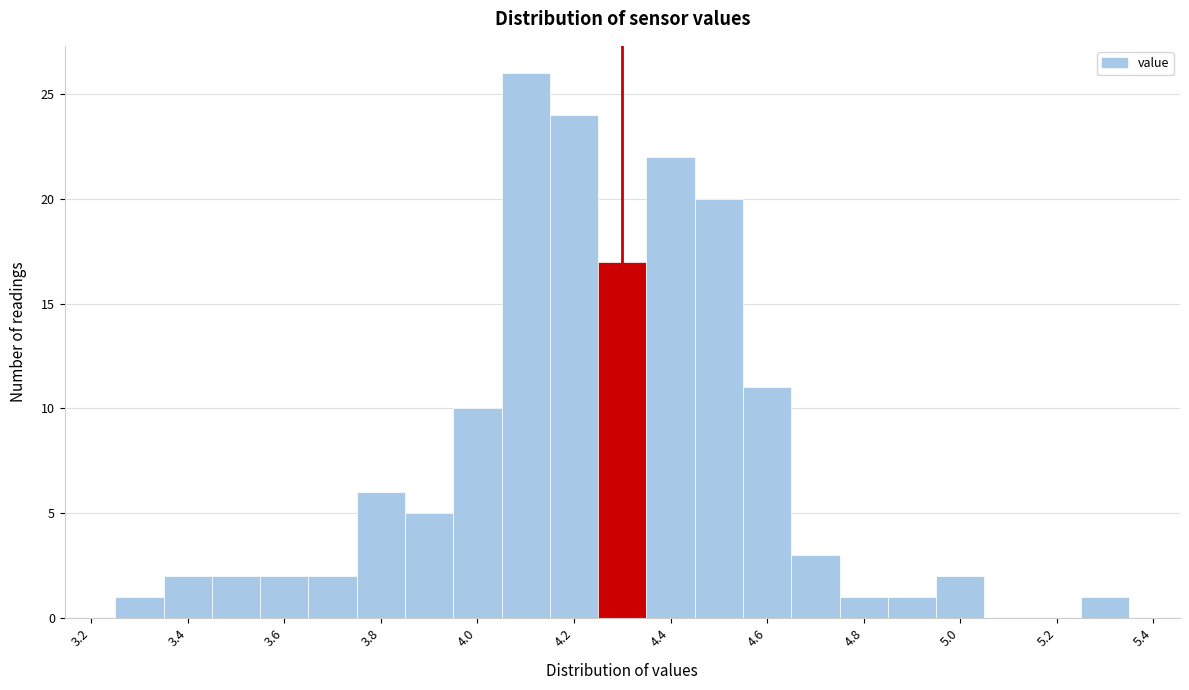

Reading left to right, list every bar in this chart as the range it spans on the x-axis followed by its height. Neither the bar edges nor the heights are printed on the chart, so give them approximately, as read against the axes.

3.25 to 3.35: 1
3.35 to 3.45: 2
3.45 to 3.55: 2
3.55 to 3.65: 2
3.65 to 3.75: 2
3.75 to 3.85: 6
3.85 to 3.95: 5
3.95 to 4.05: 10
4.05 to 4.15: 26
4.15 to 4.25: 24
4.25 to 4.35: 17
4.35 to 4.45: 22
4.45 to 4.55: 20
4.55 to 4.65: 11
4.65 to 4.75: 3
4.75 to 4.85: 1
4.85 to 4.95: 1
4.95 to 5.05: 2
5.05 to 5.15: 0
5.15 to 5.25: 0
5.25 to 5.35: 1